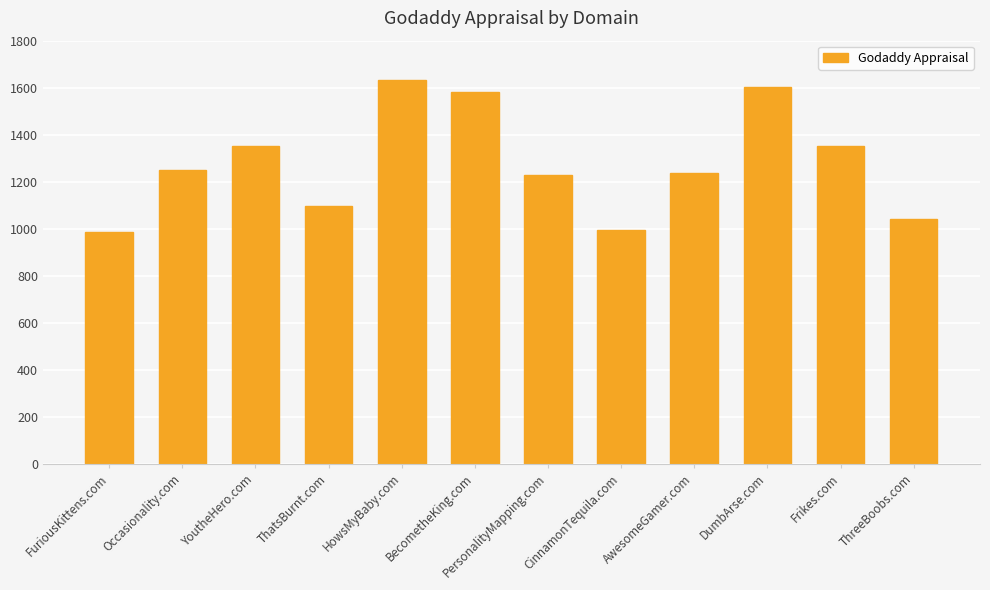

How many data points are less than 1252?

6